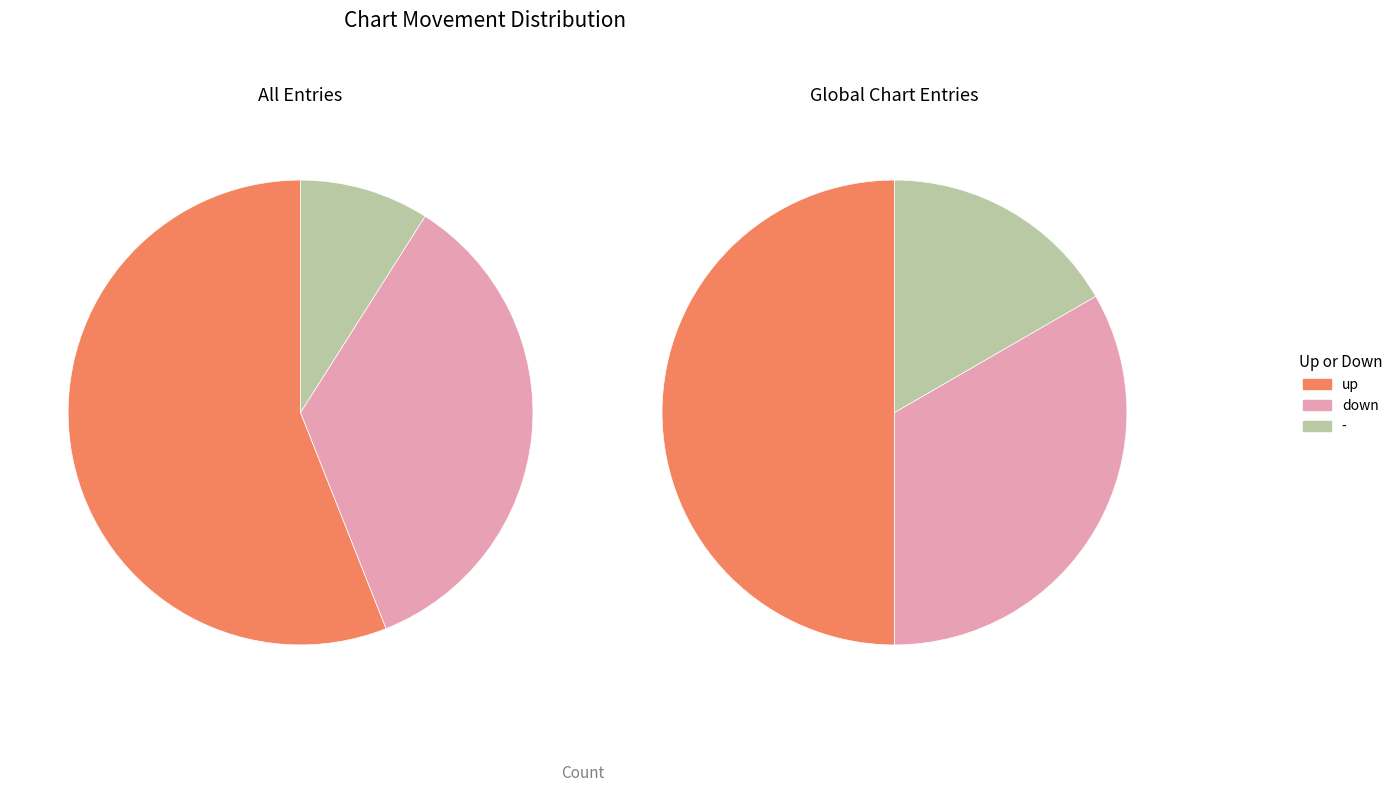

Do up and down together represent more than half of the pie?

Yes